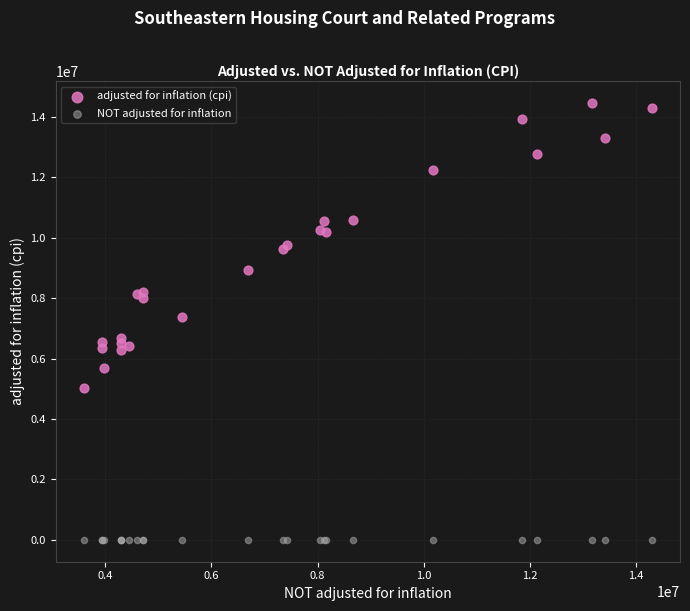

Which series has the largest Y range (max minus min)?

adjusted for inflation (cpi)